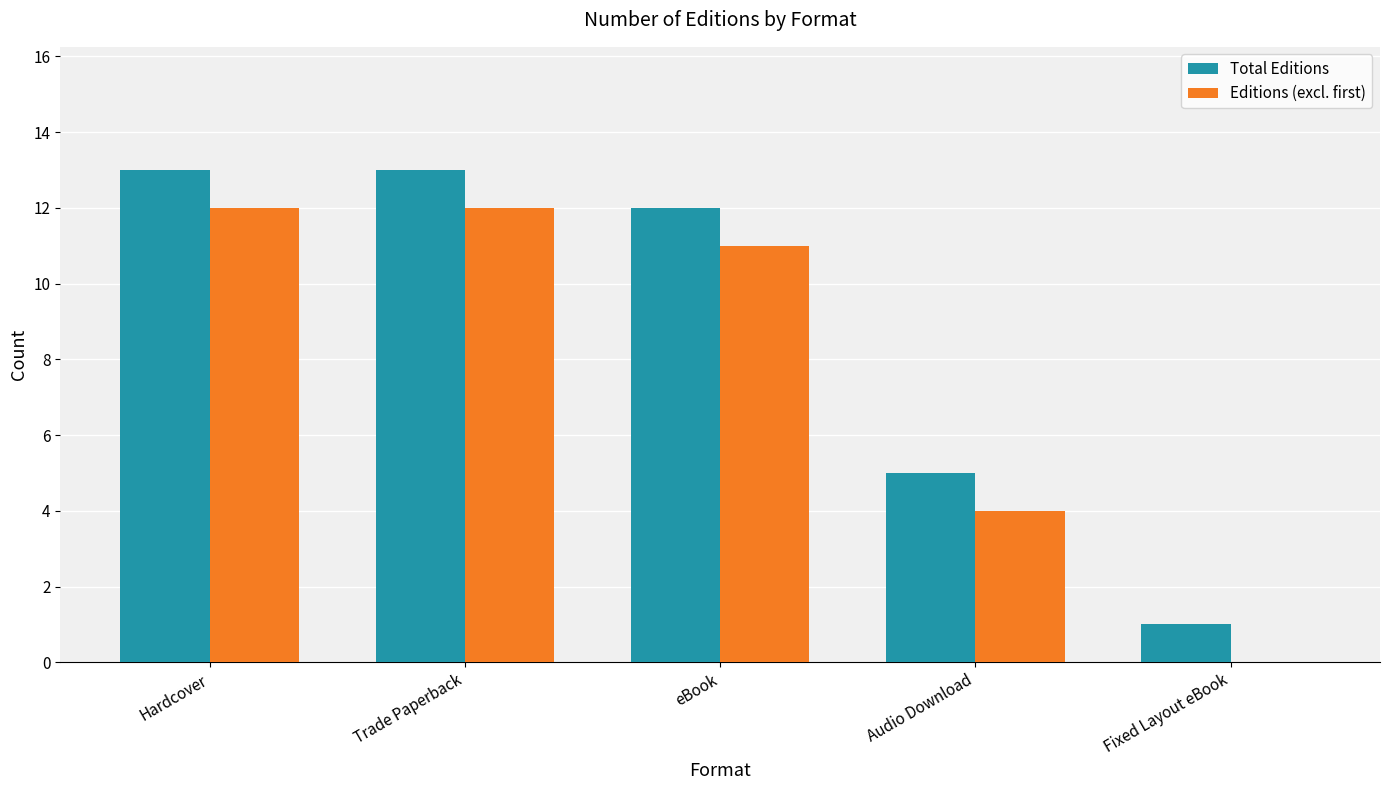

Reading right to left, transcribe all the data shown in this chart.

Total Editions: 1	5	12	13	13
Editions (excl. first): 0	4	11	12	12